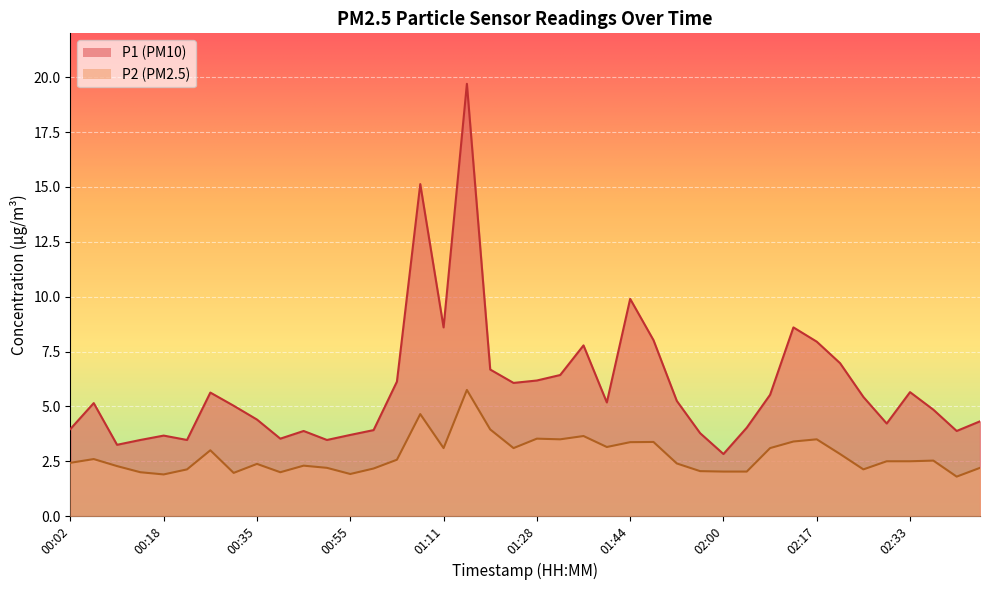

What is the difference between the maximum and minimum values in the P1 series?

16.9